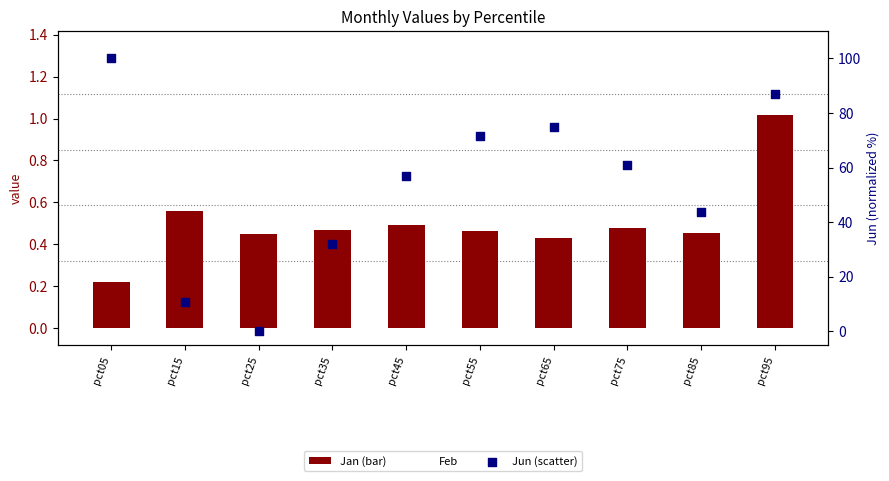

Which series reaches the maximum Y coordinate?

Jun (scatter)